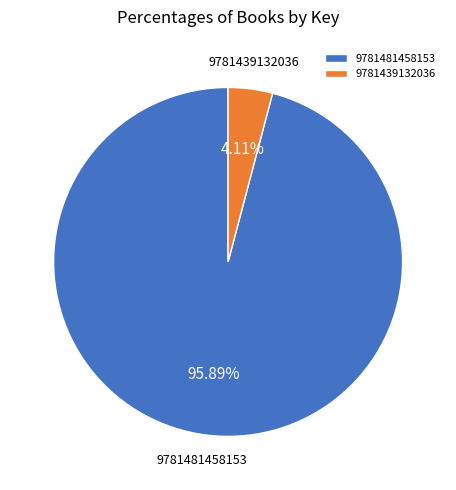

Rank the categories by value from highest to lowest.

9781481458153, 9781439132036